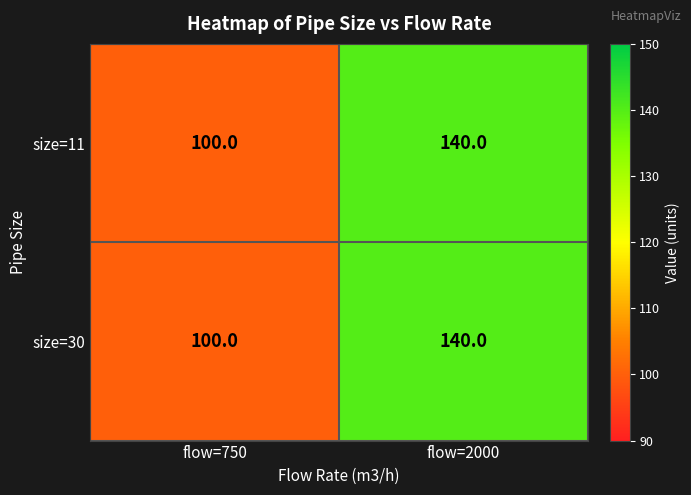

List the labels in order of size=30 value, smallest first.

flow=750, flow=2000